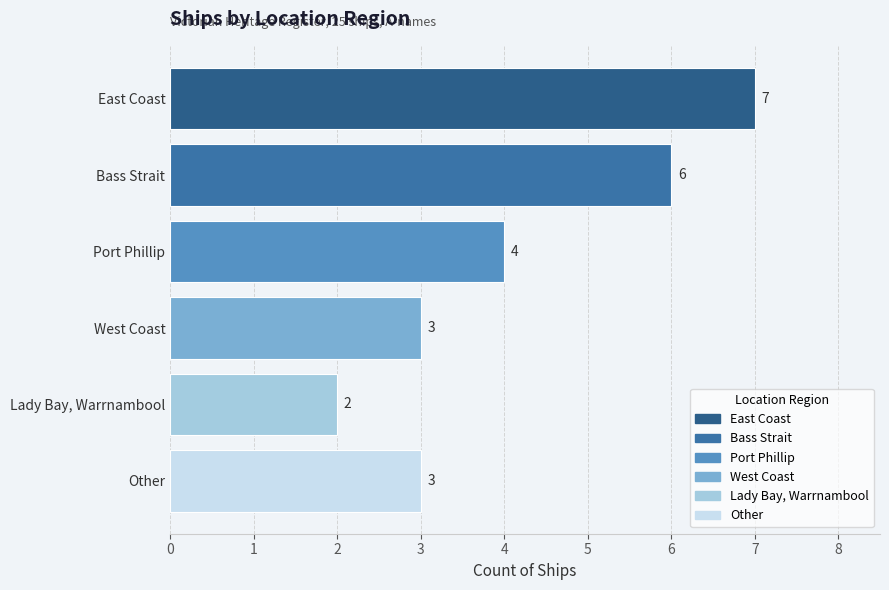

Does the chart contain stacked bars?

No